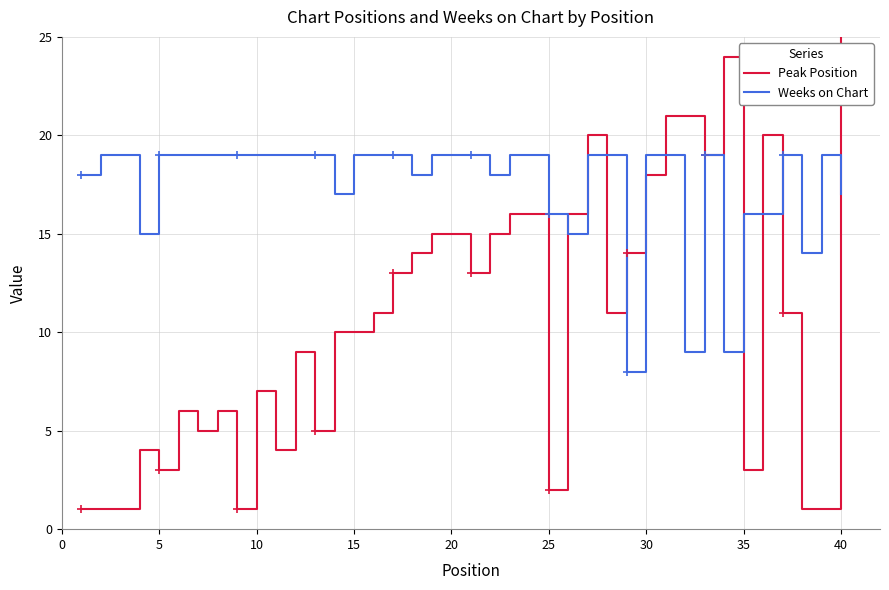

What is the average value of the Peak Position series?

11